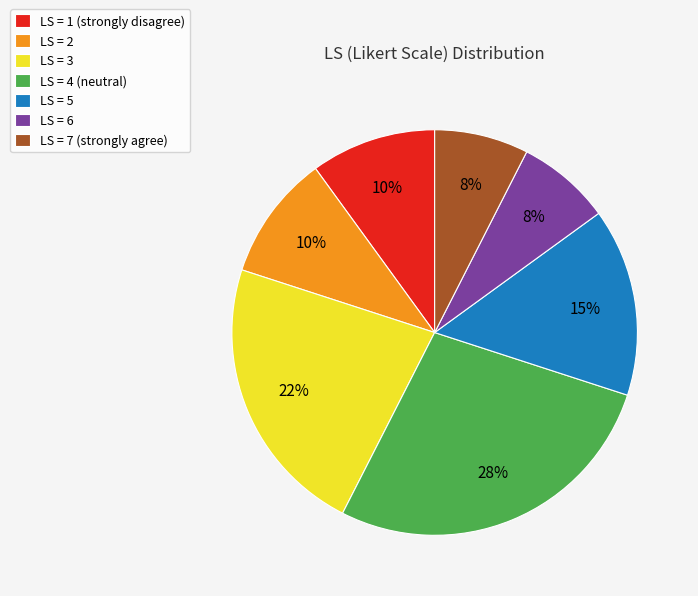

To the nearest percent, what is the difference between the largest and smallest slice percentages?

20%